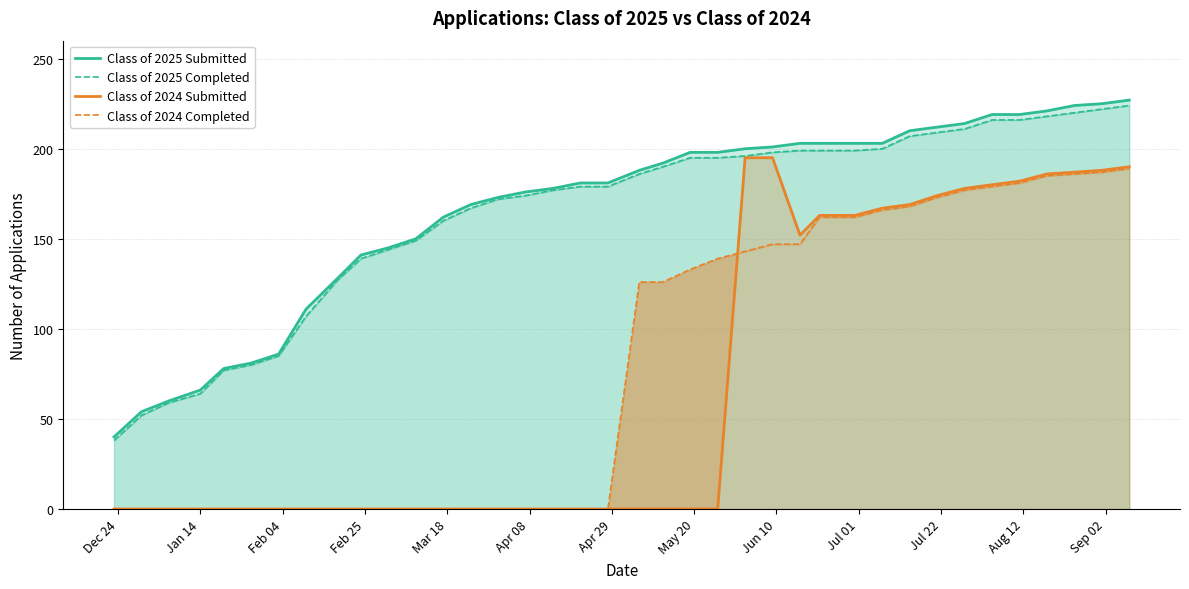

True or false: Class of 2025 Completed and Class of 2024 Completed intersect in this chart.

False